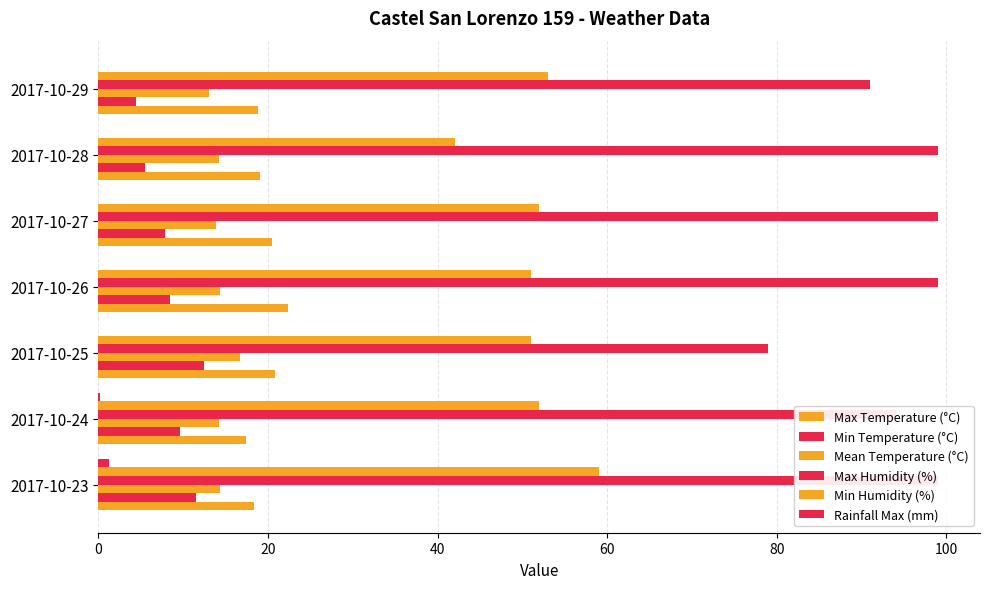

Is it true that Max Humidity (%) equals 99.0 at 2017-10-28?

True